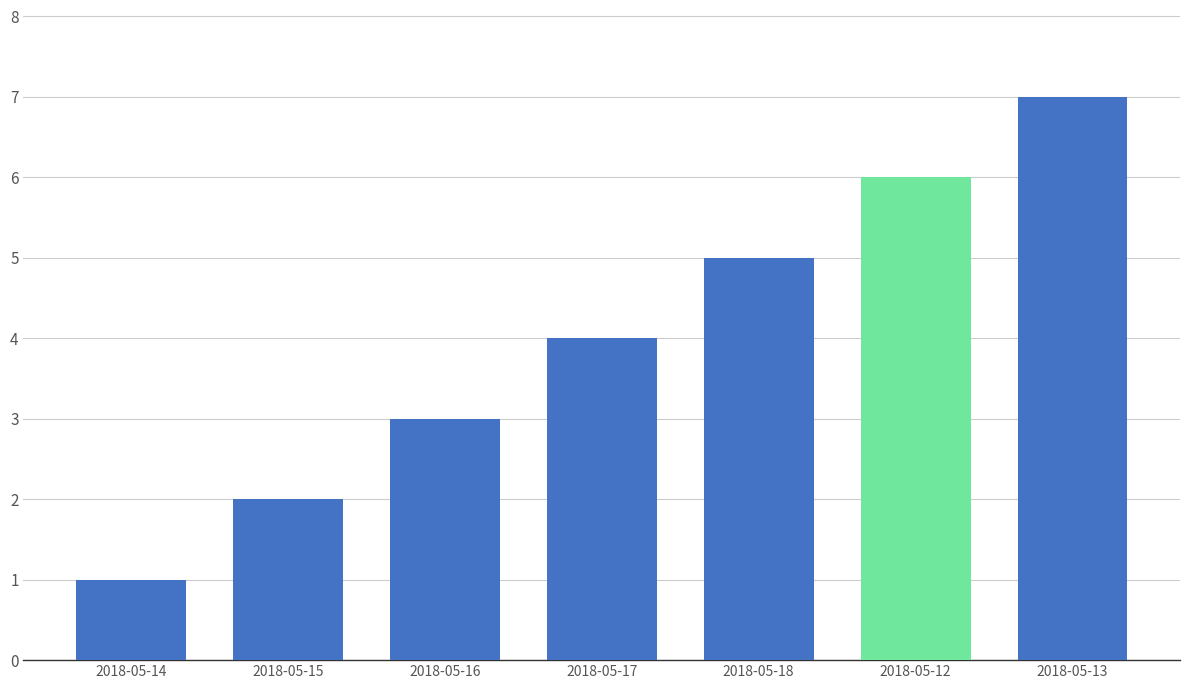

What position from the right is 2018-05-14?

7